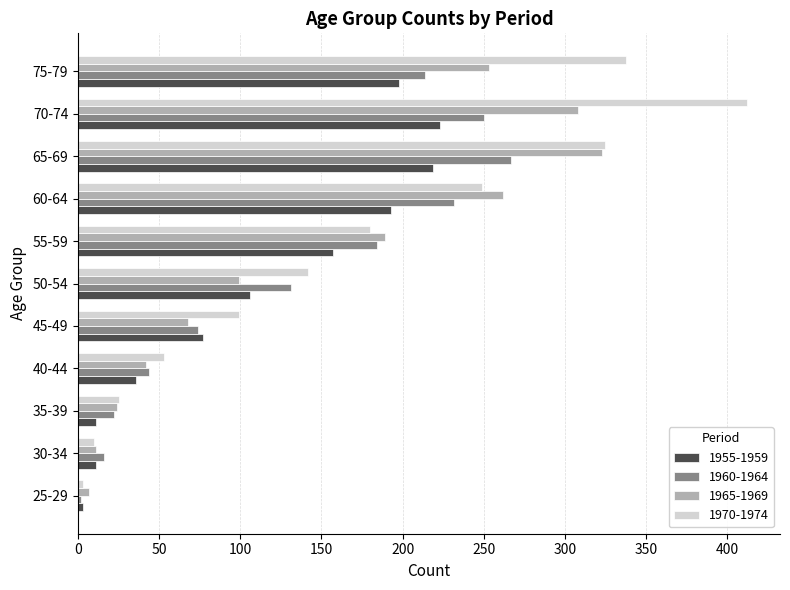

Rank the series by their average value, from highest to lowest.

1970-1974, 1965-1969, 1960-1964, 1955-1959